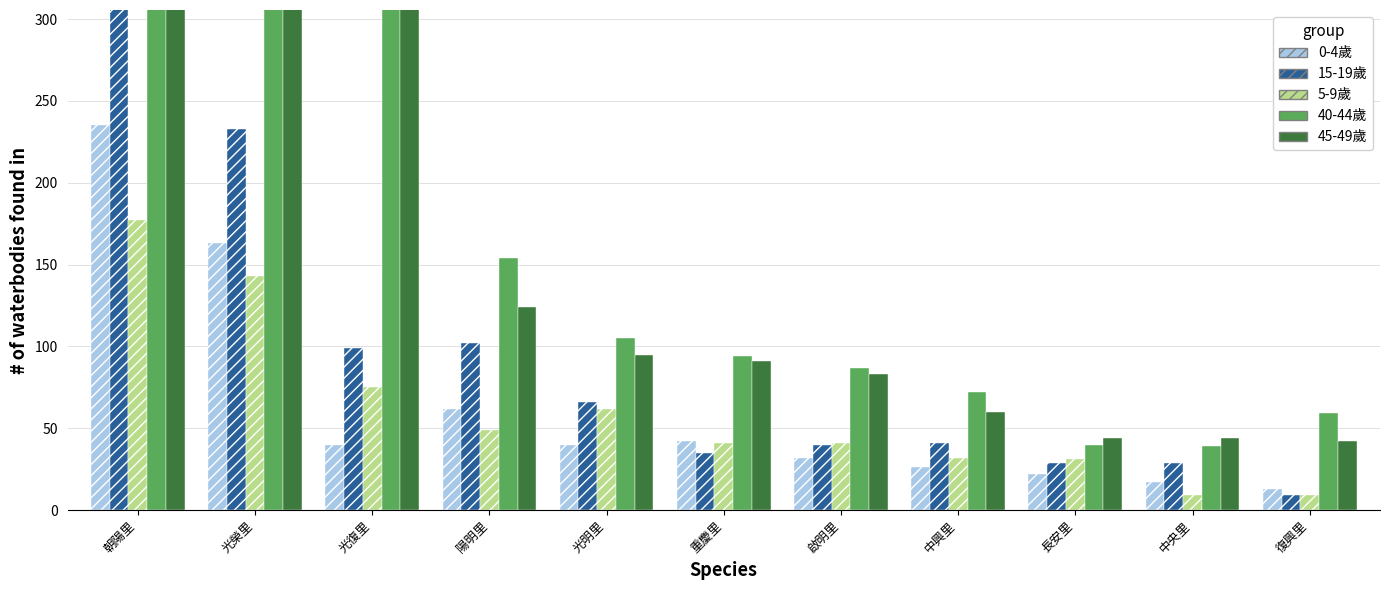

Does the chart contain stacked bars?

No